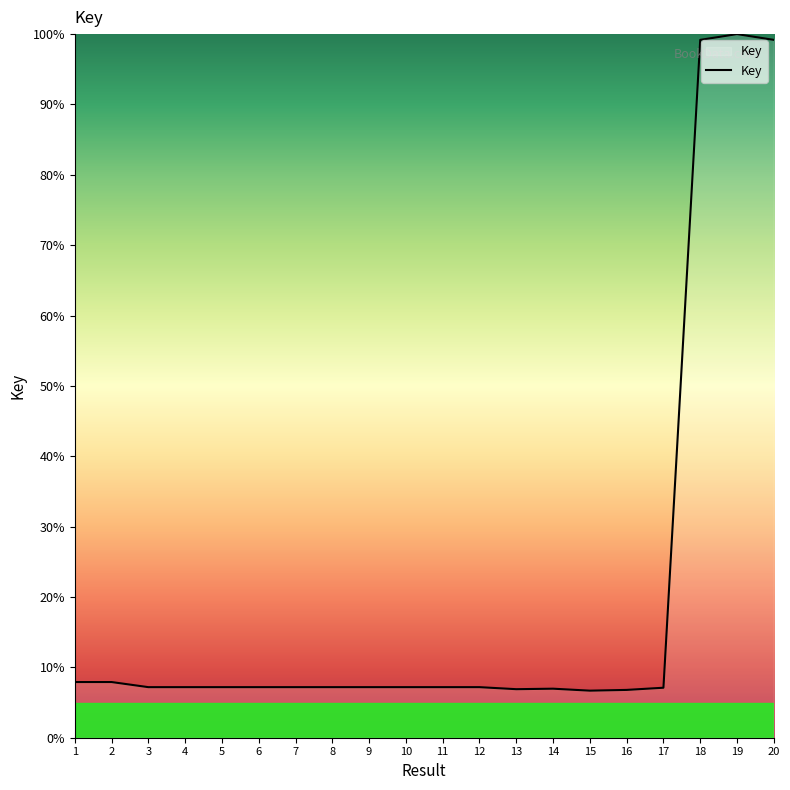

Count the number of categories in the chart.

20